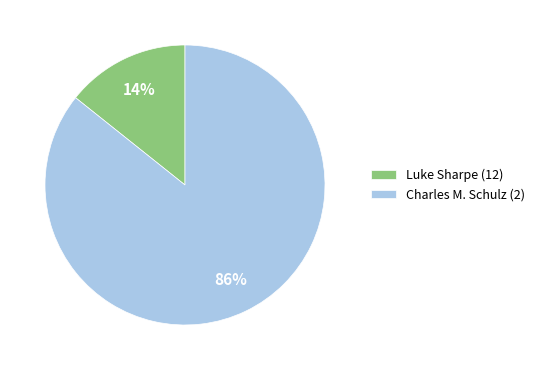

To the nearest percent, what portion does Charles M. Schulz (2) represent?

86%